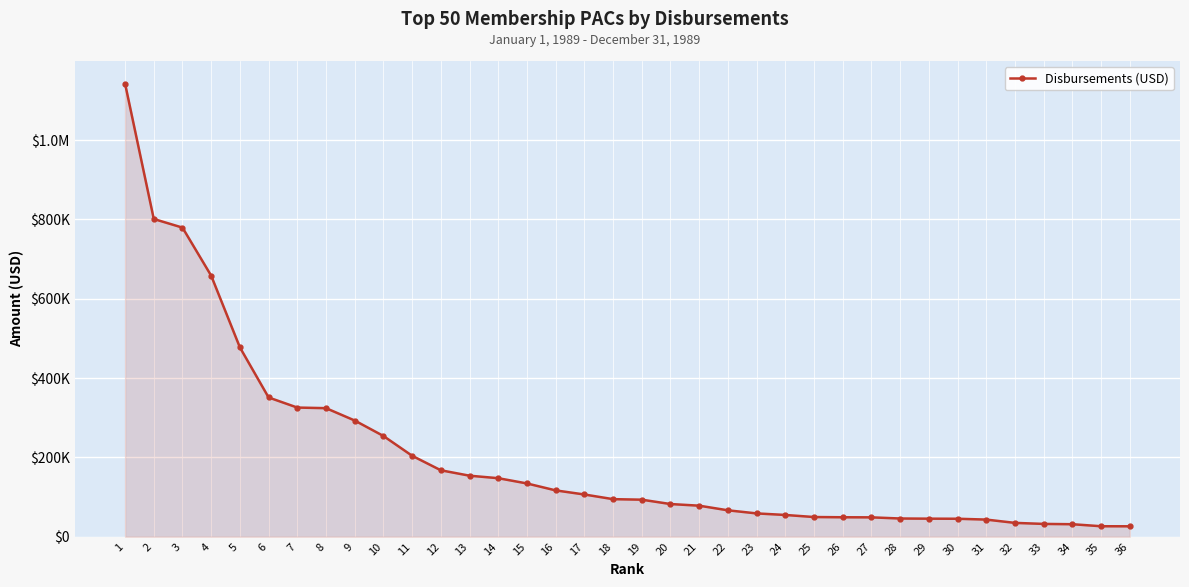

Is this an area chart (filled region under the line)?

Yes